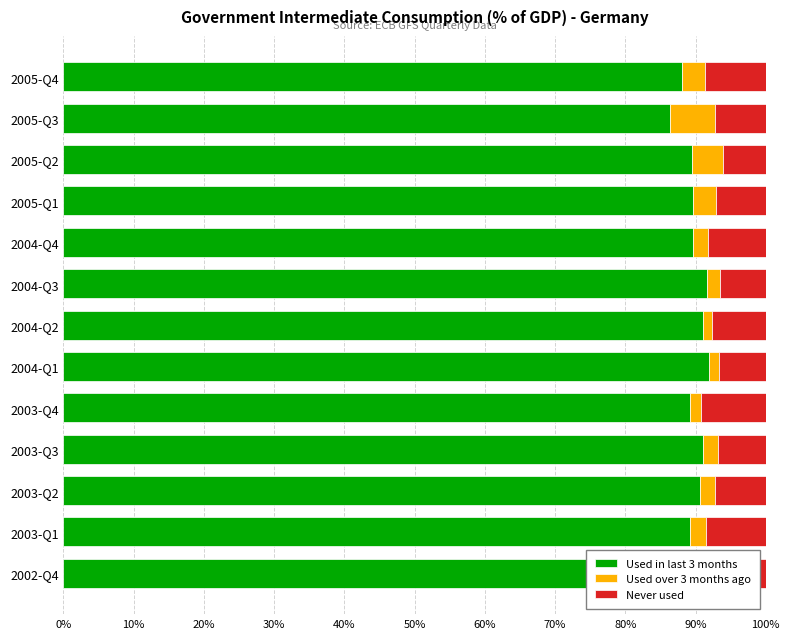

What is the sum of all Used in last 3 months values?

1167.7